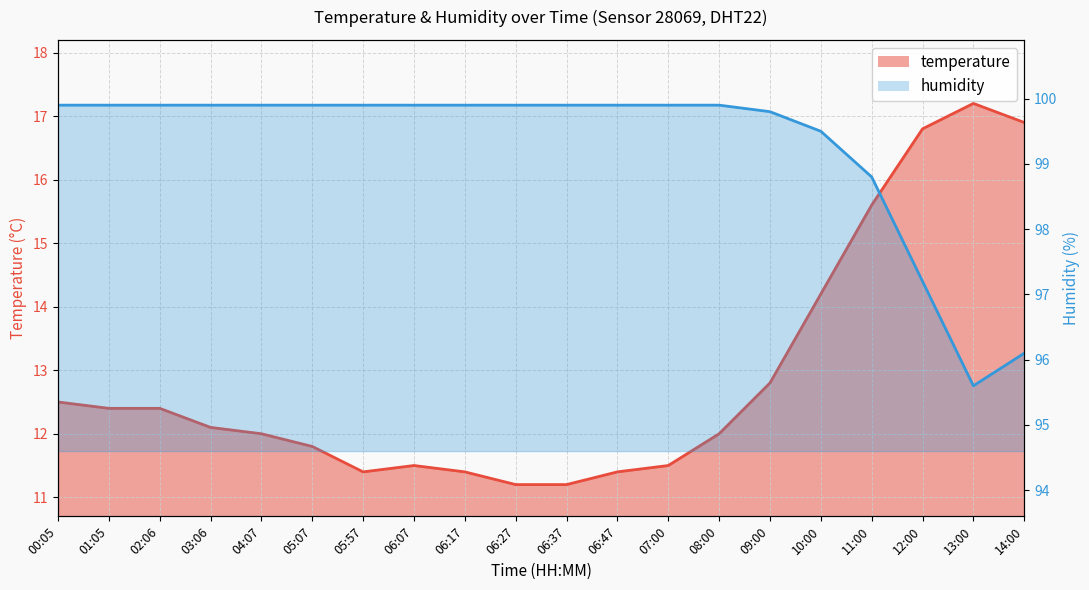

At which category is the sum across all series the highest?

11:00